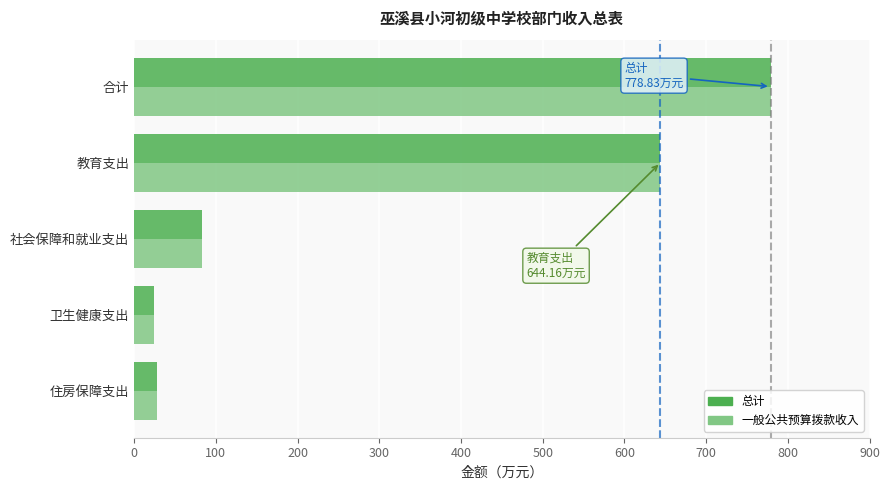

What is the sum of the 一般公共预算拨款收入 values at 社会保障和就业支出 and 住房保障支出?

110.7